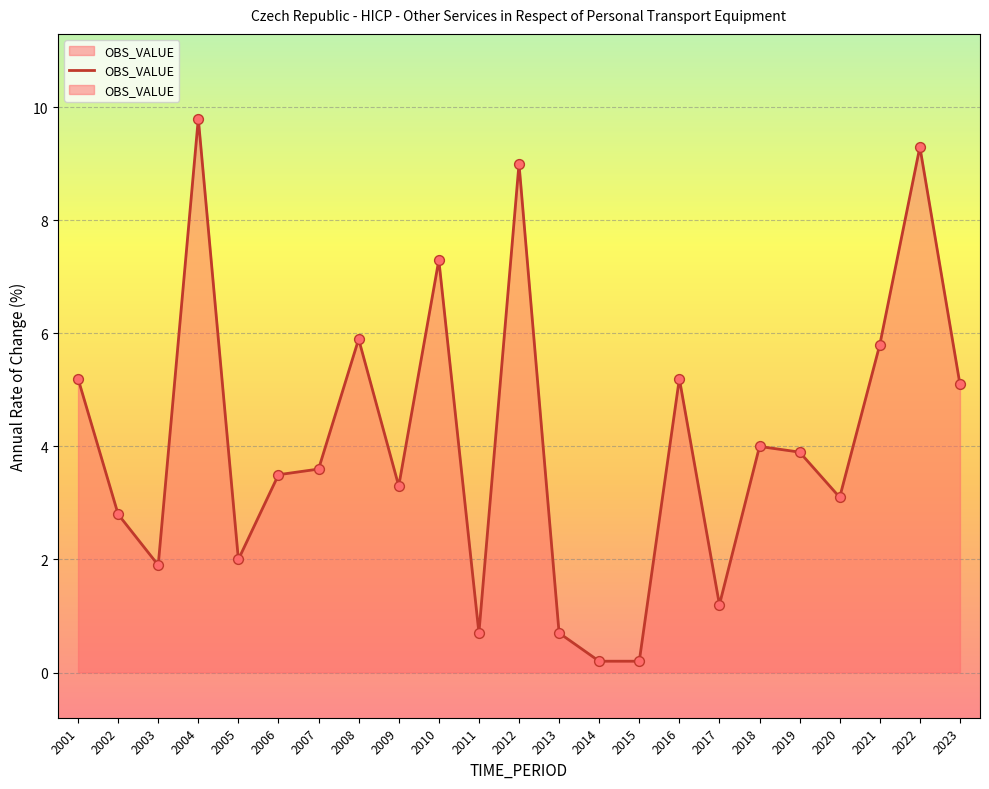

Which has a higher value, 2023 or 2012?

2012